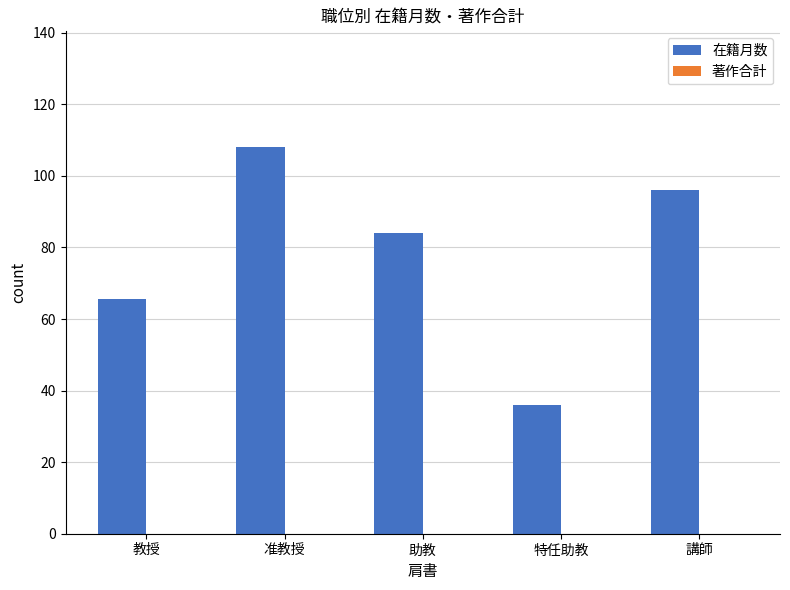

Rank the categories by value from lowest to highest.

特任助教, 教授, 助教, 講師, 准教授